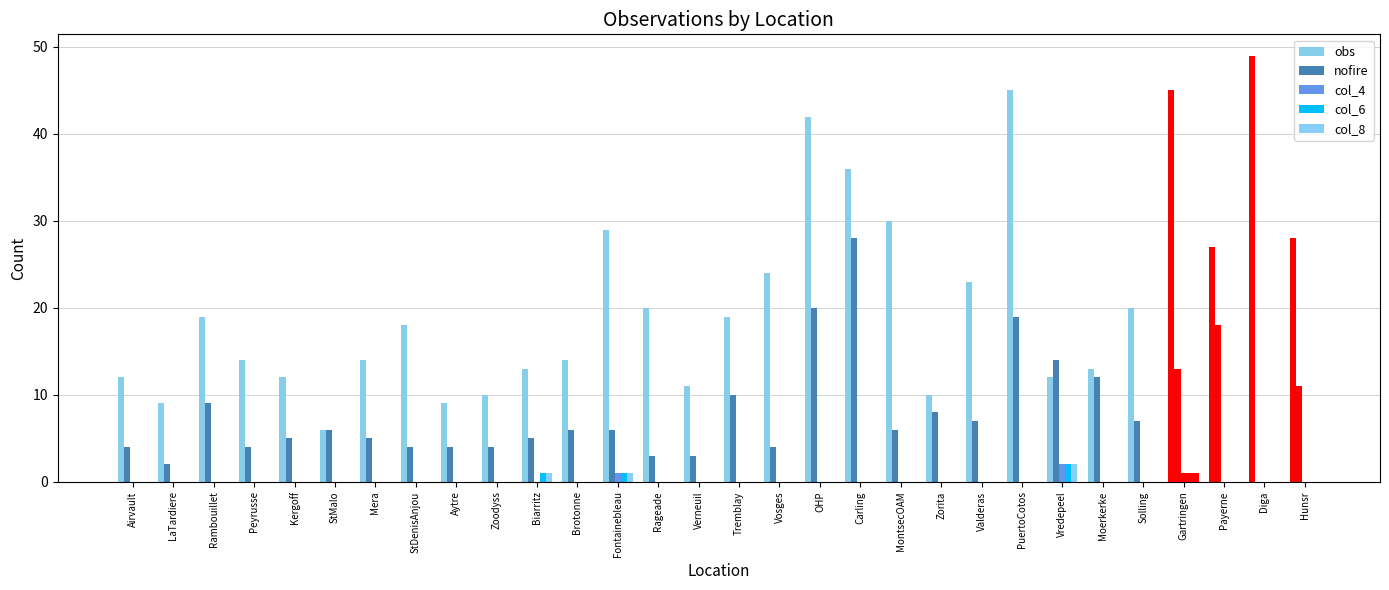

Reading right to left, extract all data points from this chart.

obs: 28	49	27	45	20	13	12	45	23	10	30	36	42	24	19	11	20	29	14	13	10	9	18	14	6	12	14	19	9	12
nofire: 11	0	18	13	7	12	14	19	7	8	6	28	20	4	10	3	3	6	6	5	4	4	4	5	6	5	4	9	2	4
col_4: 0	0	0	1	0	0	2	0	0	0	0	0	0	0	0	0	0	1	0	0	0	0	0	0	0	0	0	0	0	0
col_6: 0	0	0	1	0	0	2	0	0	0	0	0	0	0	0	0	0	1	0	1	0	0	0	0	0	0	0	0	0	0
col_8: 0	0	0	1	0	0	2	0	0	0	0	0	0	0	0	0	0	1	0	1	0	0	0	0	0	0	0	0	0	0